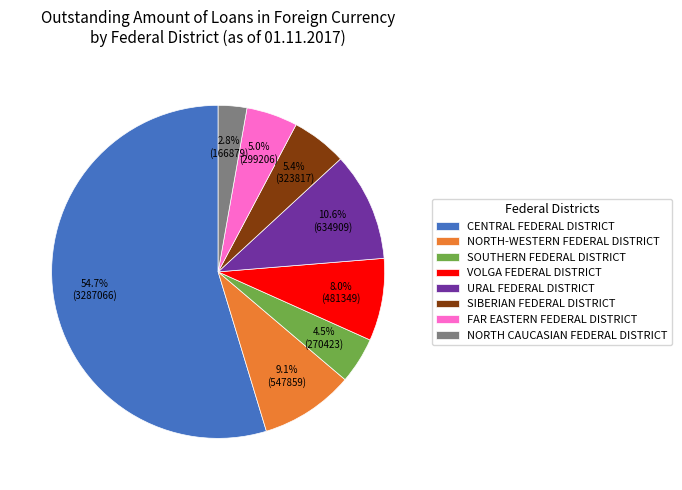

Count the number of slices in the pie.

8